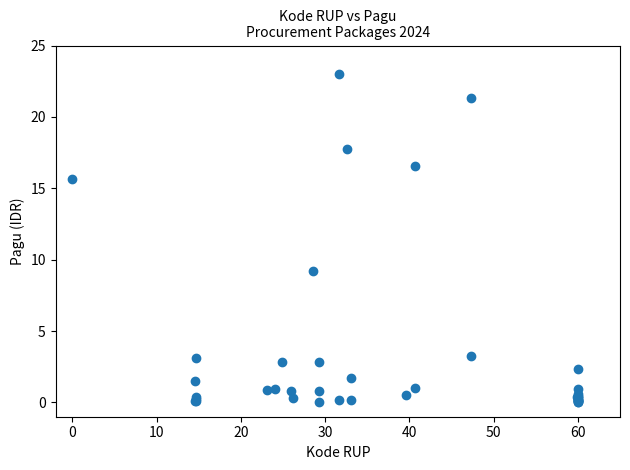

What Y value in the scatter plot is closest to 11?

9.2